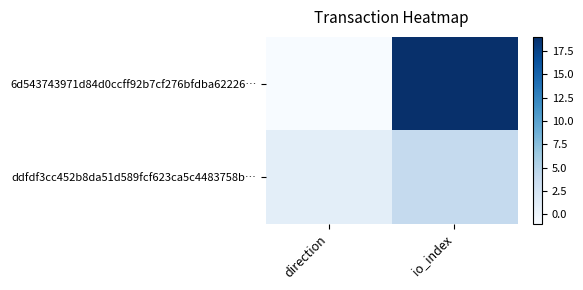

Count the number of data series in this chart.

2